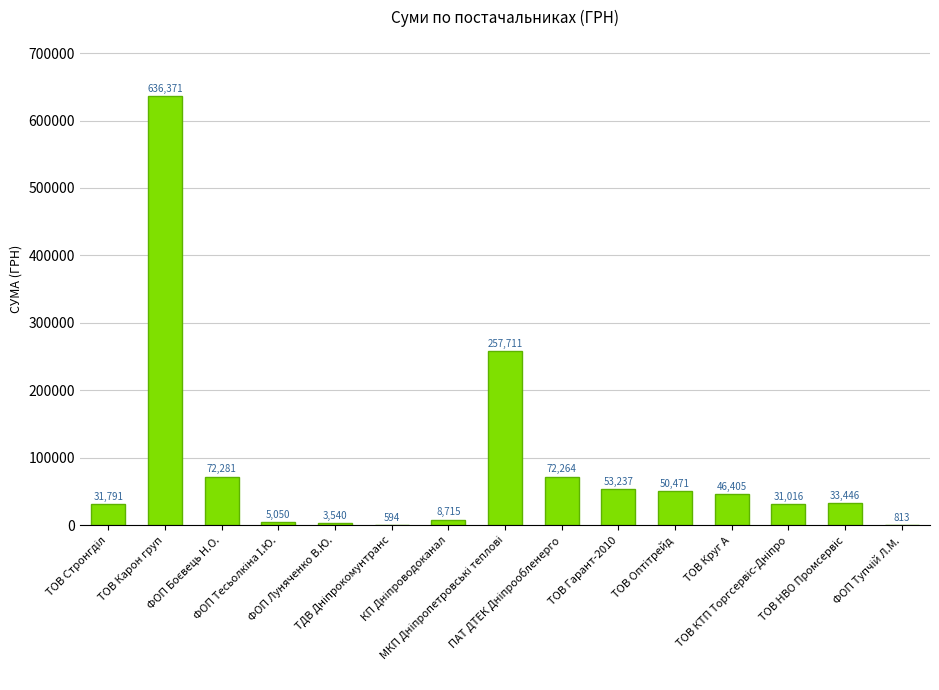

What is the greatest value displayed?

636371.0